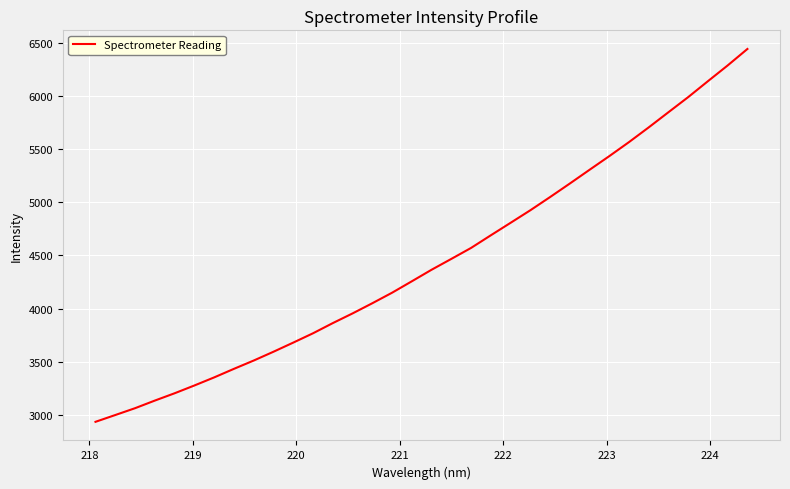

What is the smallest value displayed?

2934.3